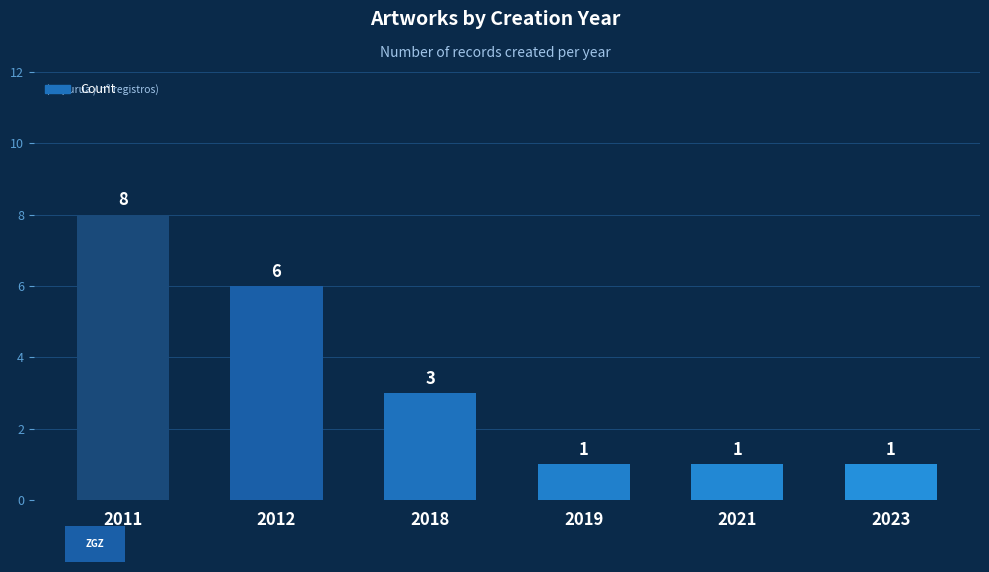

Approximately how many times larger is the value at 2011 compared to 2021?

8.0